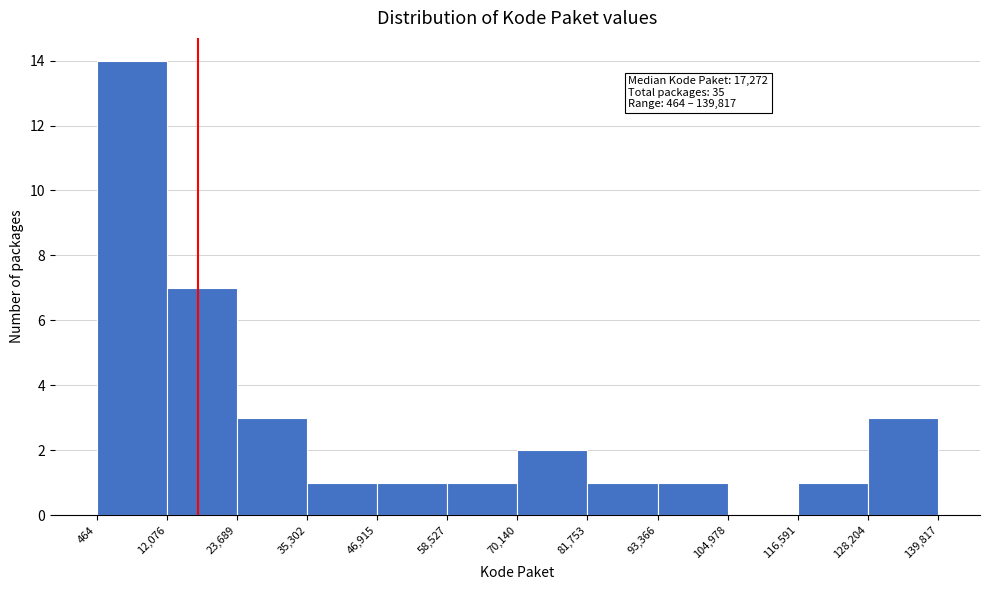

Over which range of the x-axis is the bar tallest?

464 to 12,076